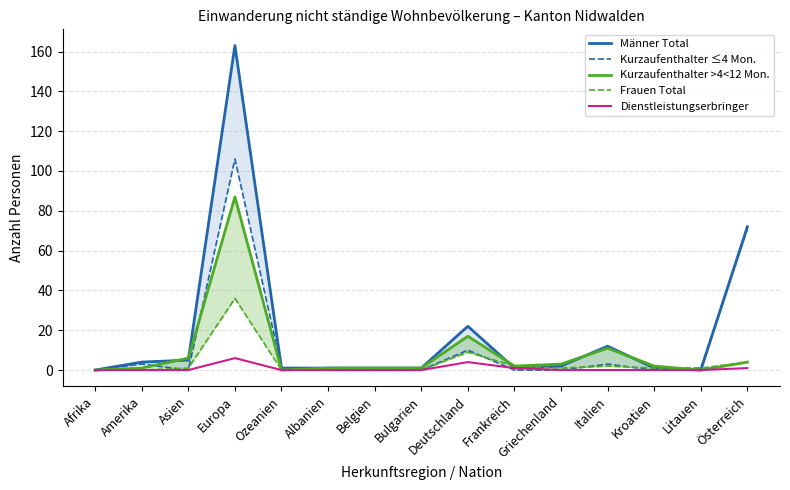

Which series ends up on top after the final intersection of Männer Total and Frauen Total?

Männer Total